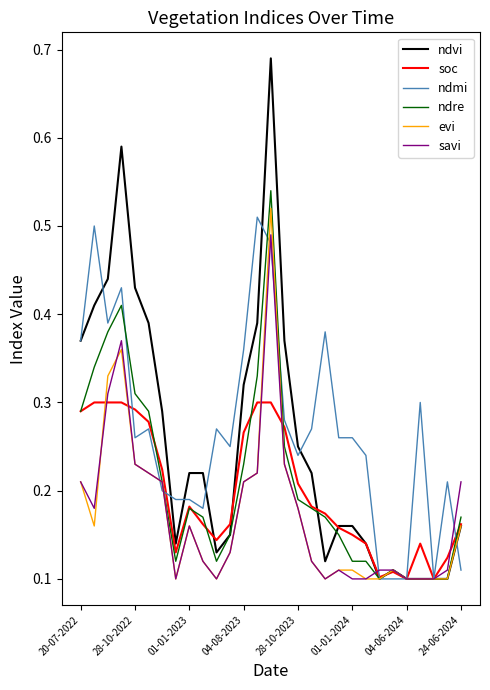

Which series has the largest range (max minus min)?

ndvi